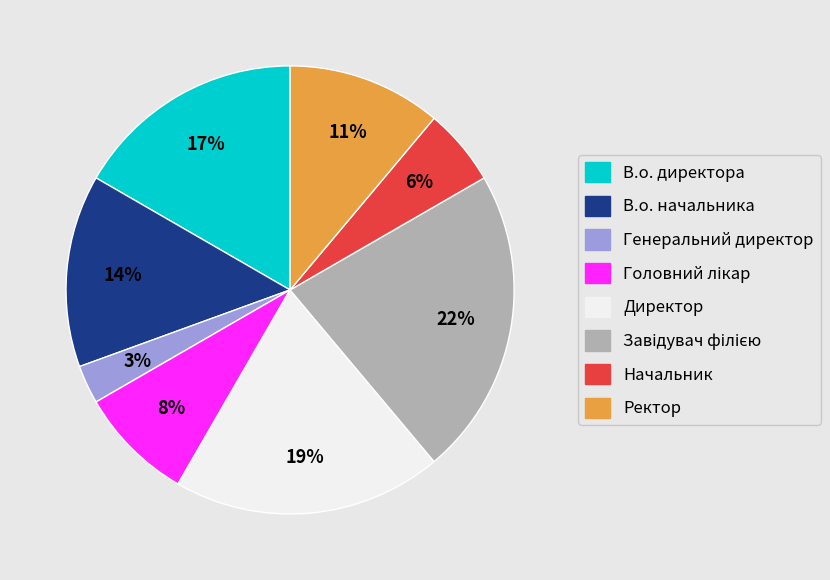

To the nearest percent, what percentage of the pie is Директор?

19%